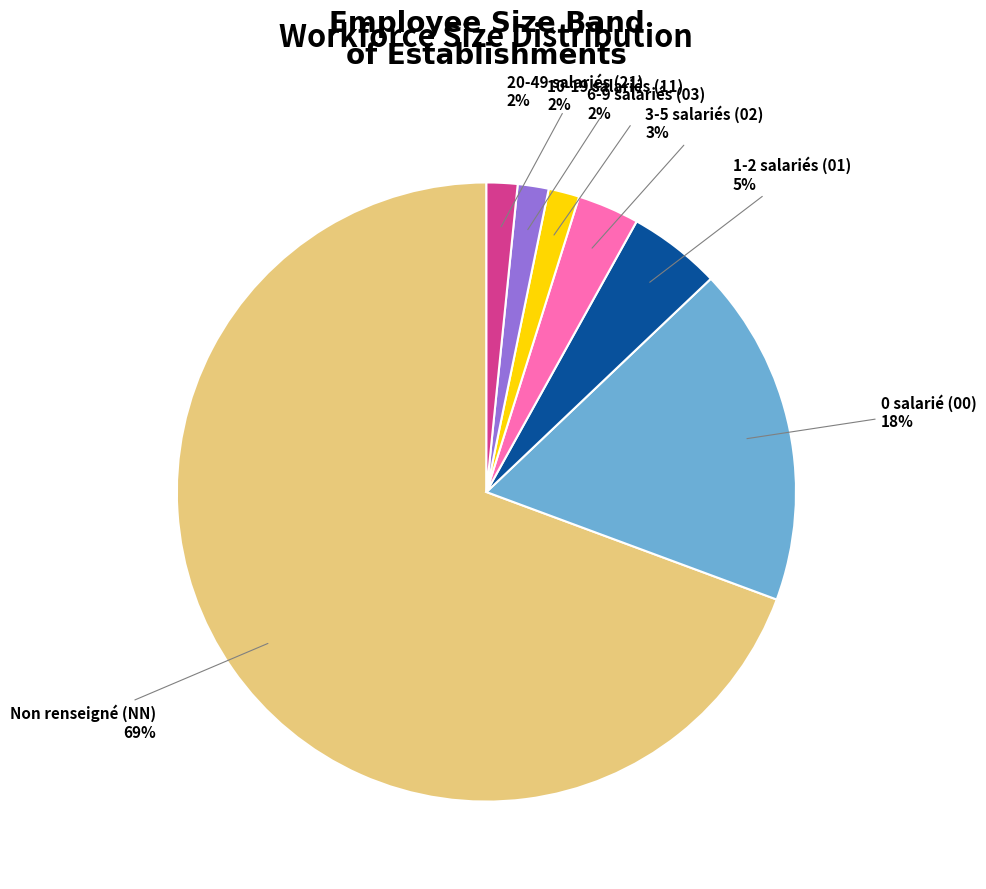

Is there a majority slice in this chart?

Yes